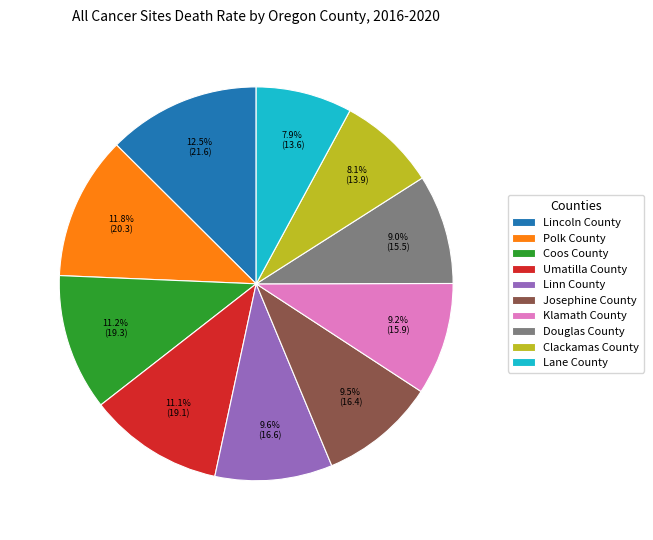

Do Douglas County and Linn County together represent more than half of the pie?

No